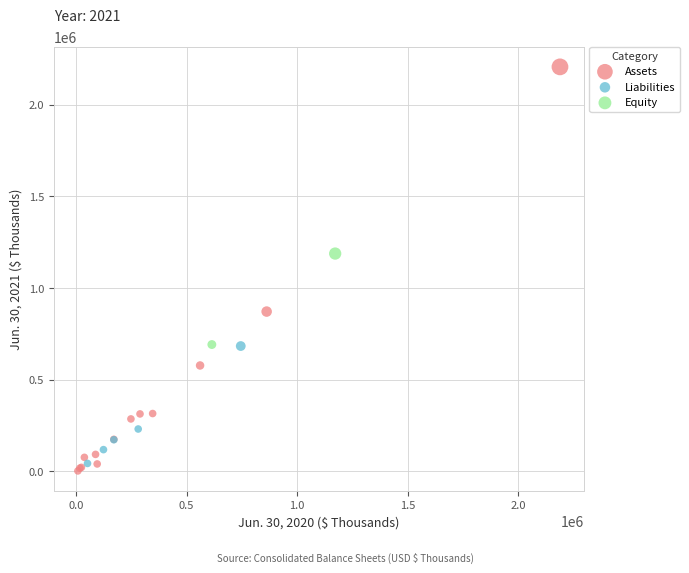

Which series reaches the maximum Y coordinate?

Assets